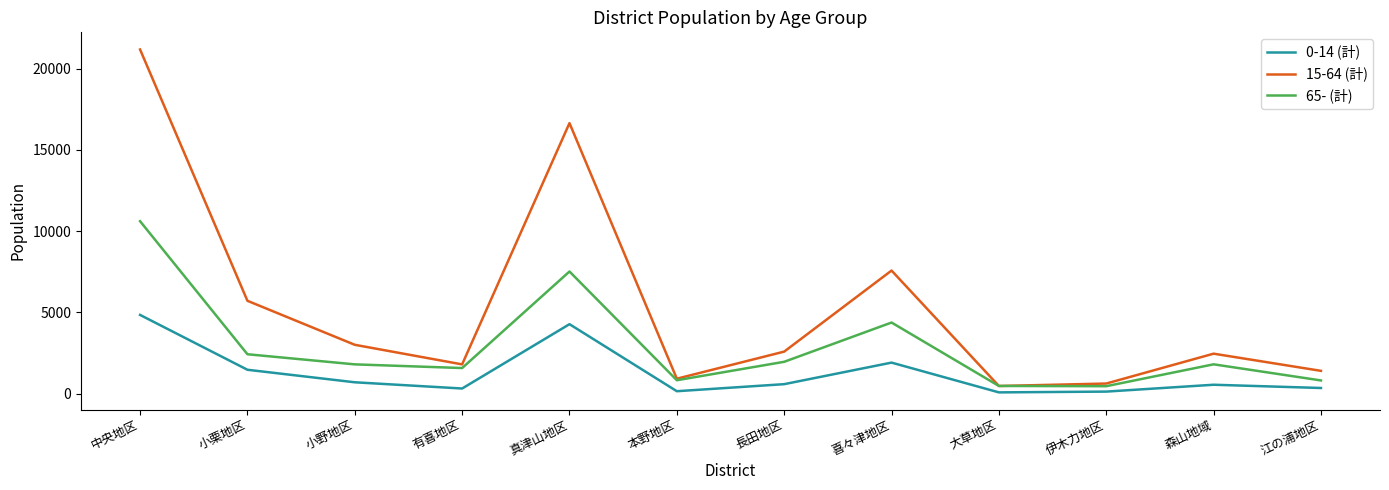

What is the total value across all series at 本野地区?

1904